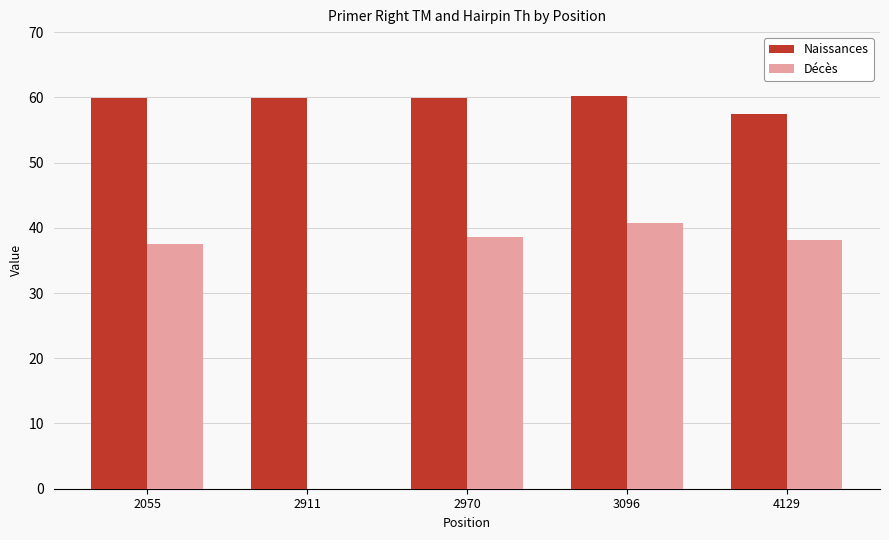

What is the maximum value for Décès?

40.7